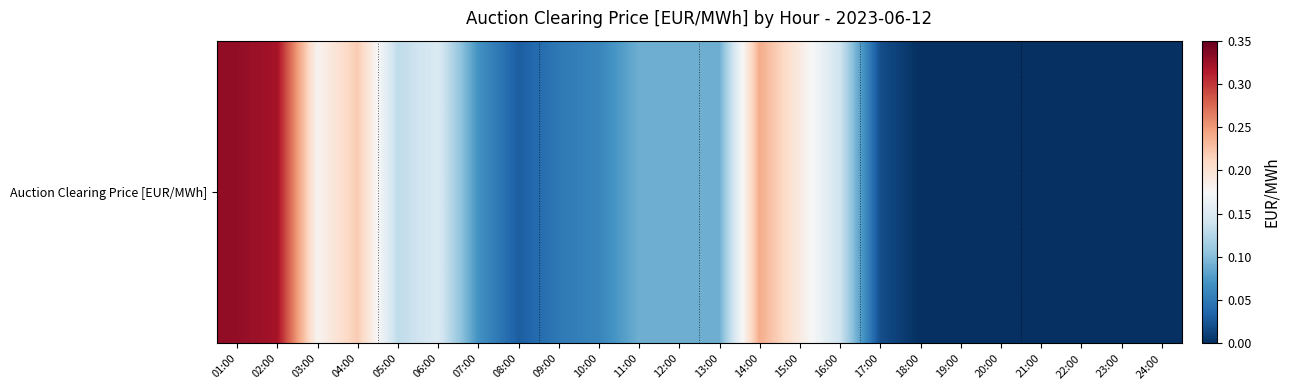

Reading left to right, extract all data points from this chart.

01:00=0.3	02:00=0.3	03:00=0.2	04:00=0.2	05:00=0.1	06:00=0.1	07:00=0.1	08:00=0.0	09:00=0.1	10:00=0.1	11:00=0.1	12:00=0.1	13:00=0.1	14:00=0.2	15:00=0.2	16:00=0.1	17:00=0.0	18:00=0.0	19:00=0.0	20:00=0.0	21:00=0.0	22:00=0.0	23:00=0.0	24:00=0.0